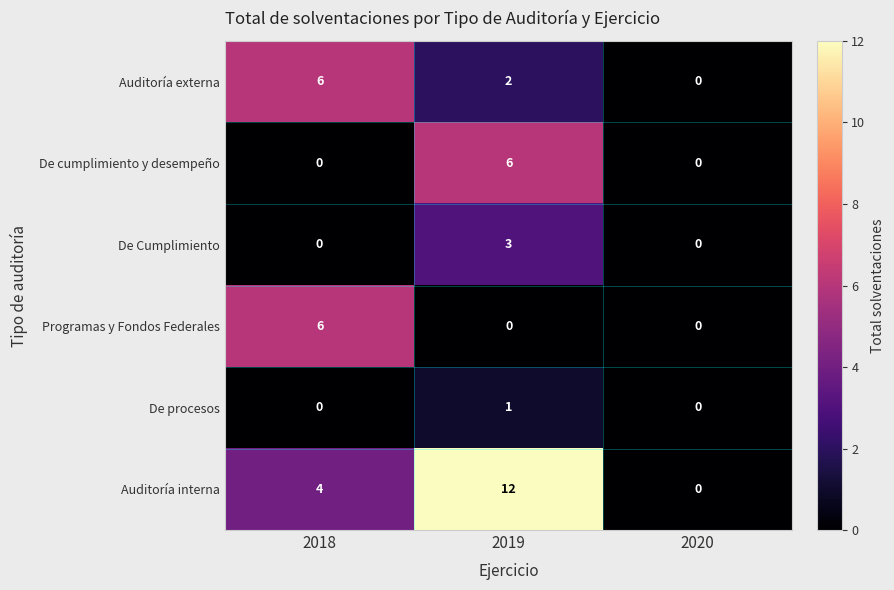

At which label does Auditoría interna reach its minimum?

2020